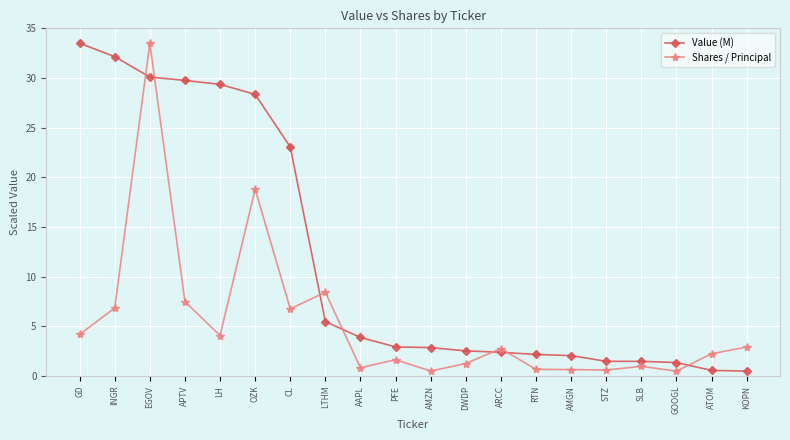

Rank the series by their average value, from highest to lowest.

Value (M), Shares / Principal